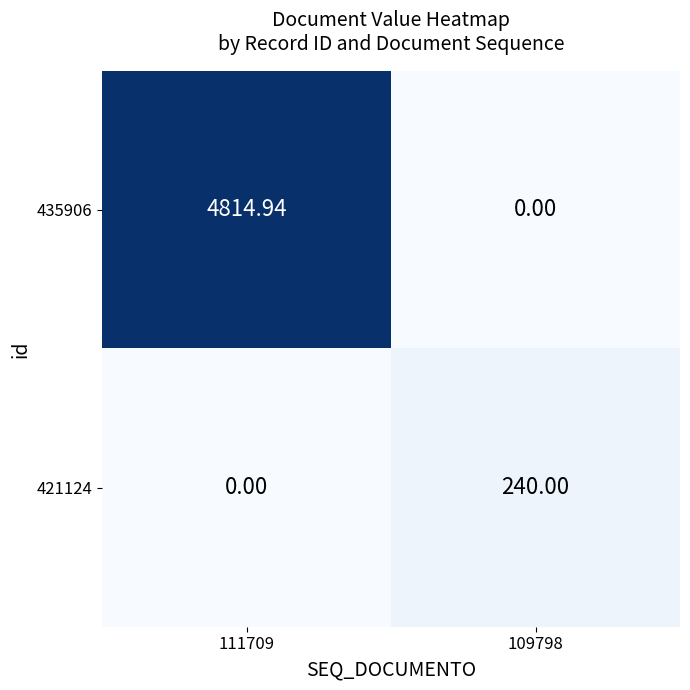

List the series in order of their peak value, lowest first.

421124, 435906